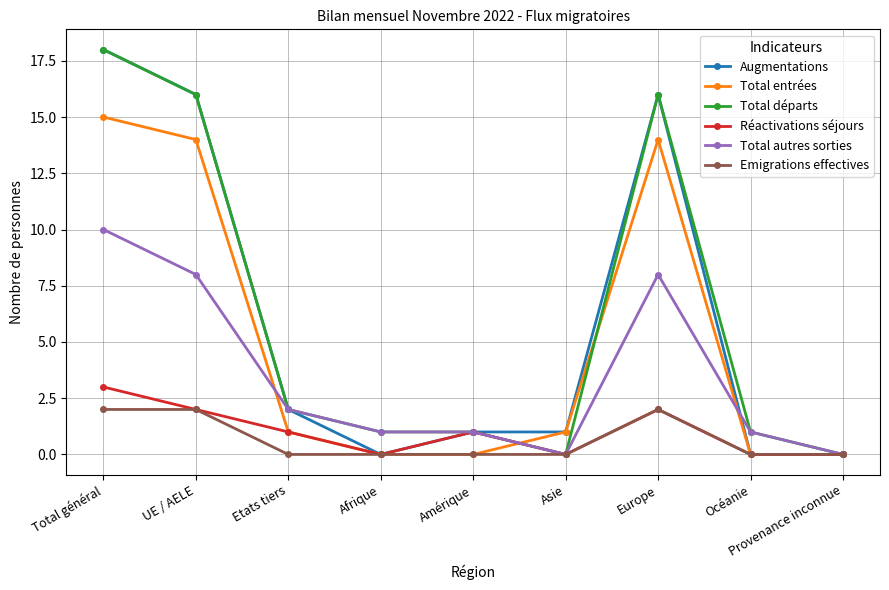

True or false: Augmentations has a value of 0 at Afrique.

True